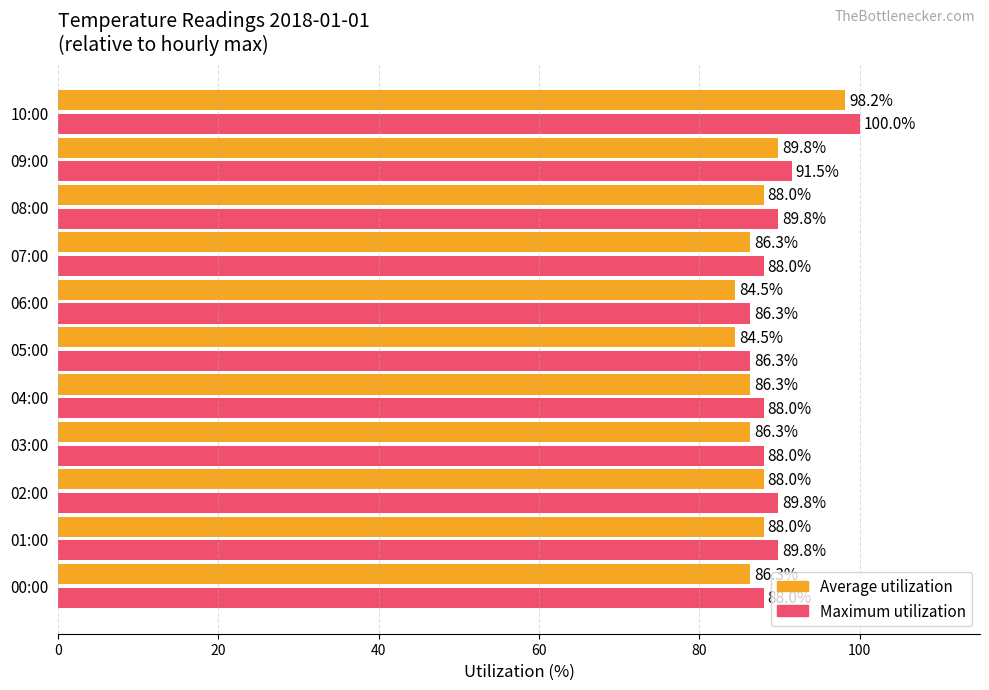

How many values in the Average utilization series are below 86?

2